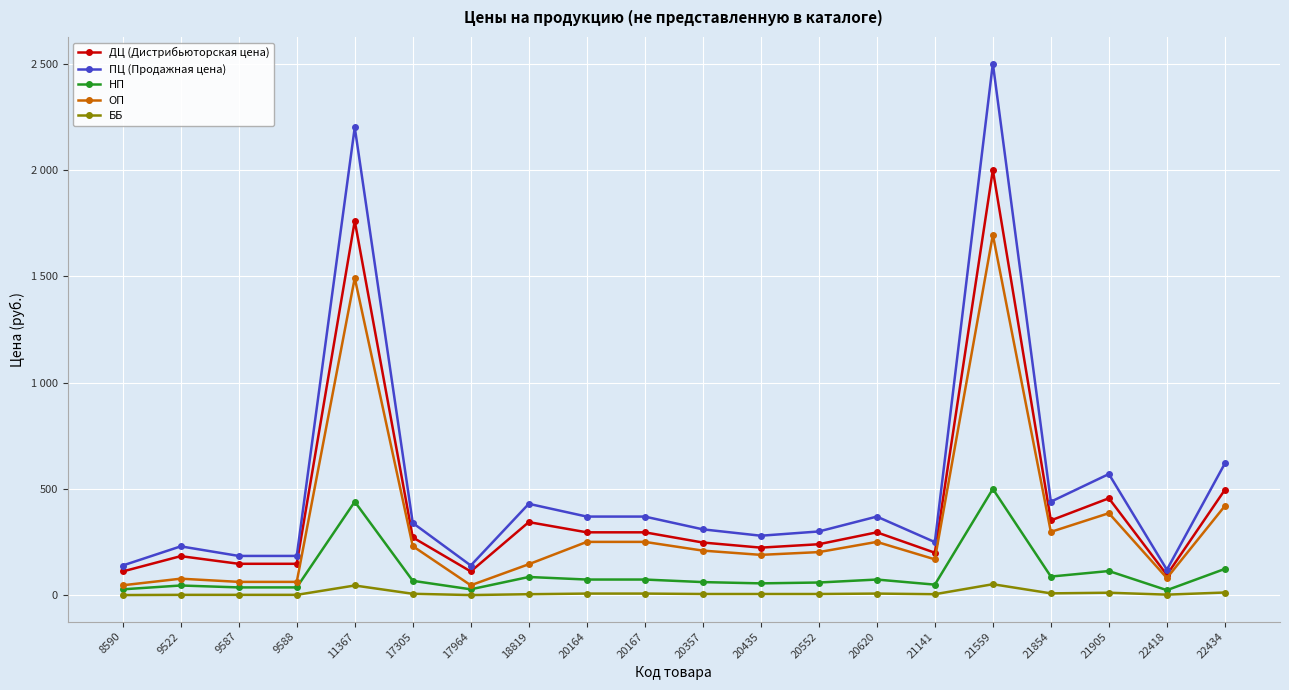

Does the chart have visible grid lines?

Yes